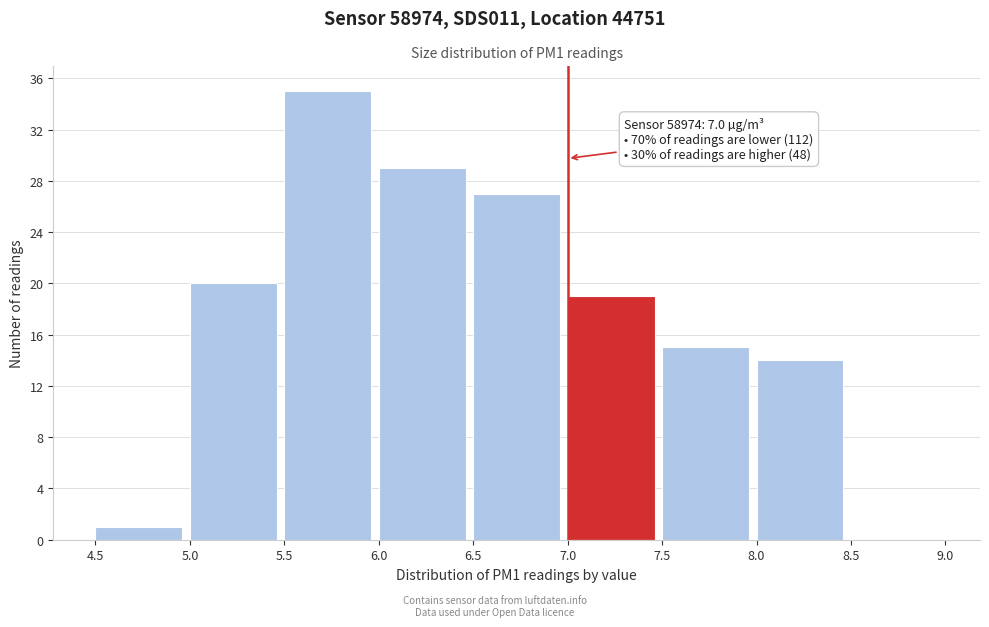

Over which range of the x-axis is the bar tallest?

5.5 to 6.0